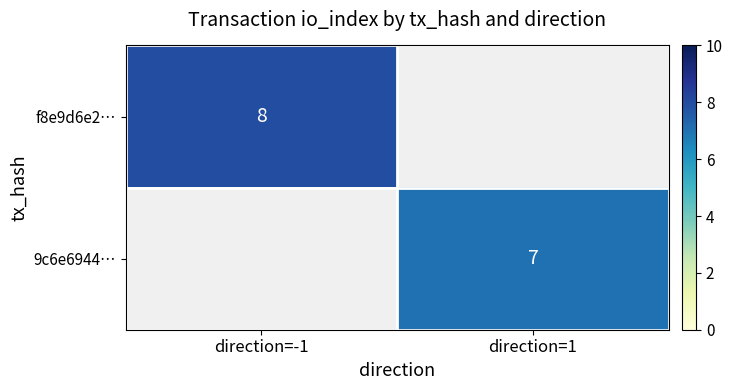

Is it true that 9c6e6944… equals 7 at direction=1?

True